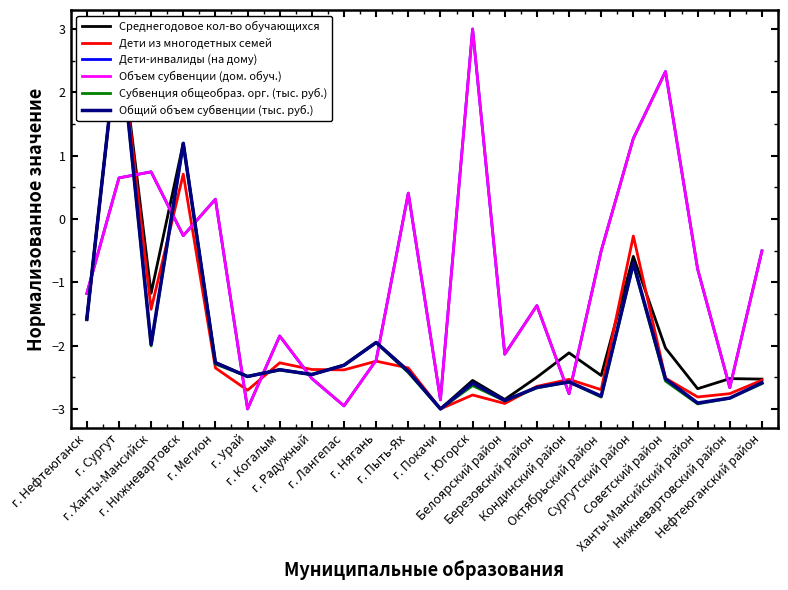

At which label does Дети из многодетных семей first exceed -2?

г. Нефтеюганск